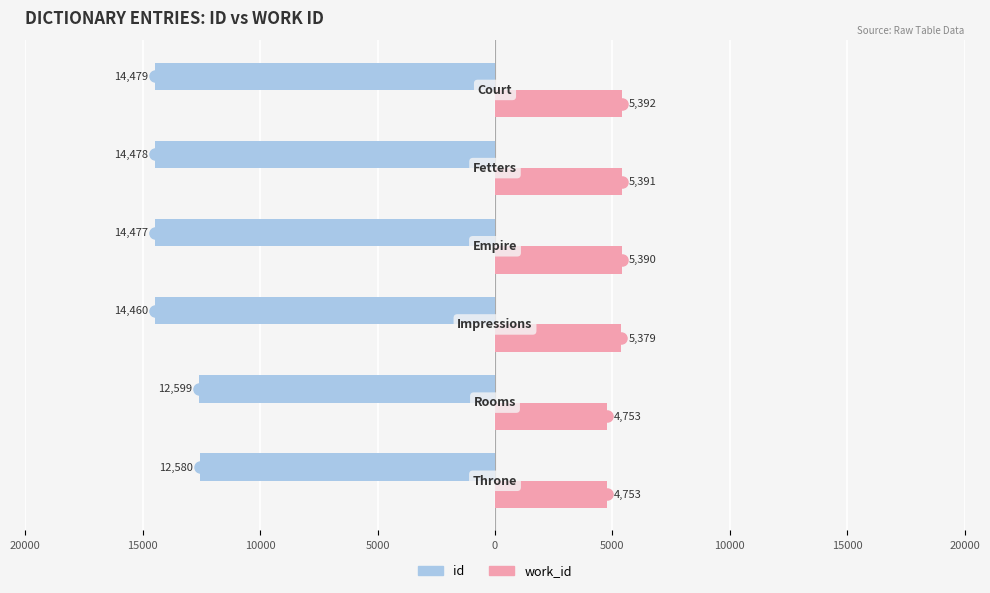

What are all the series names shown in the legend?

id, work_id